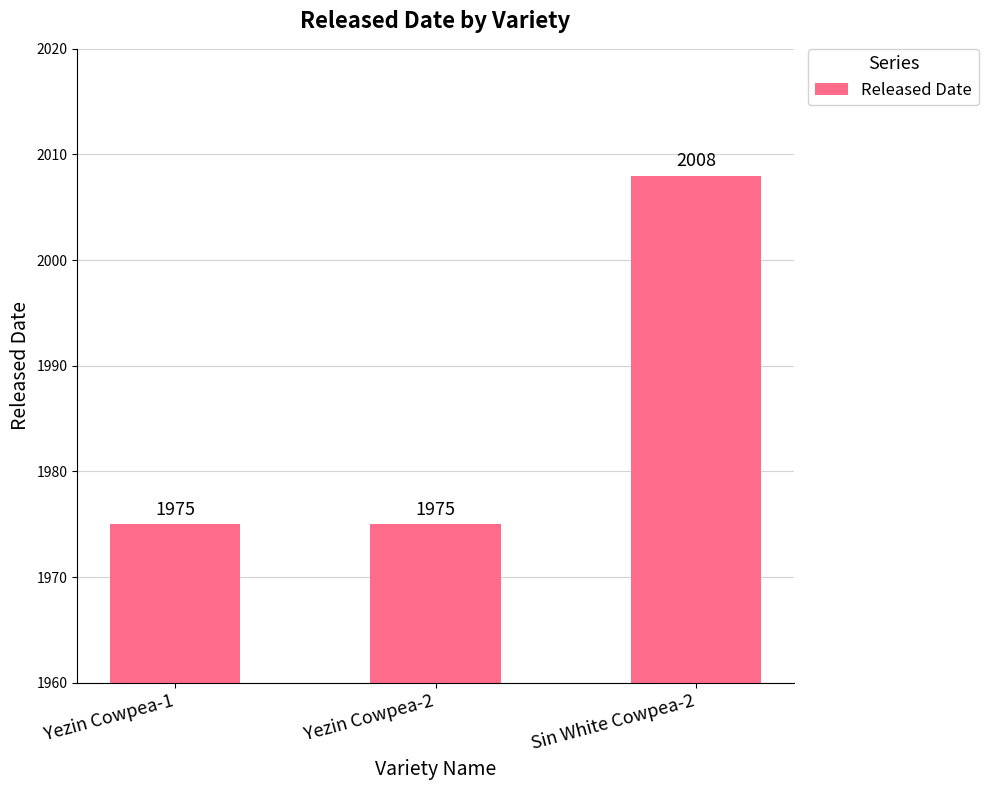

What is the ratio of the value at Sin White Cowpea-2 to the value at Yezin Cowpea-2?

1.0